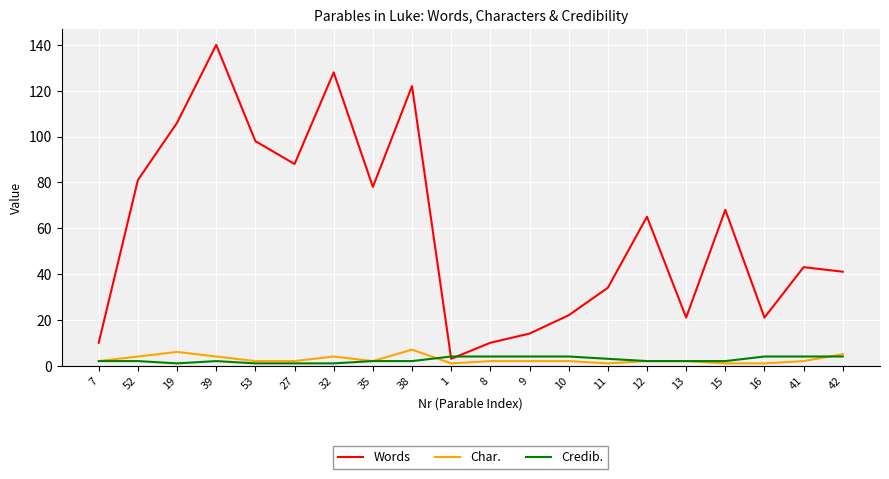

Is it true that Credib. equals 1 at 32?

True